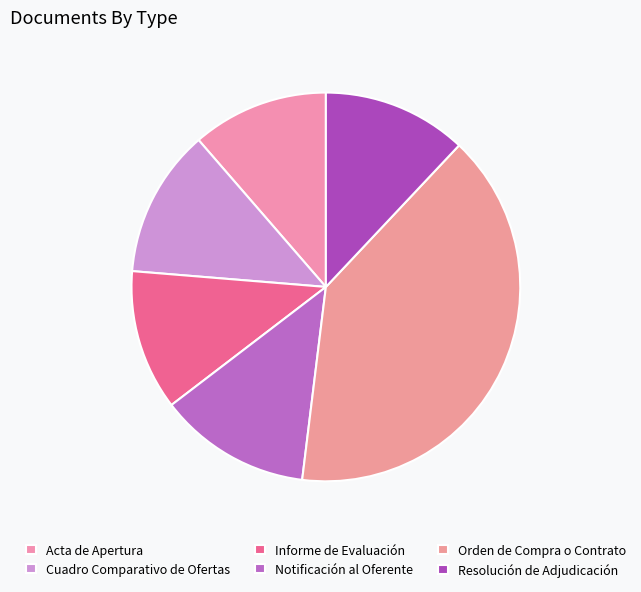

How many segments does this pie chart have?

6